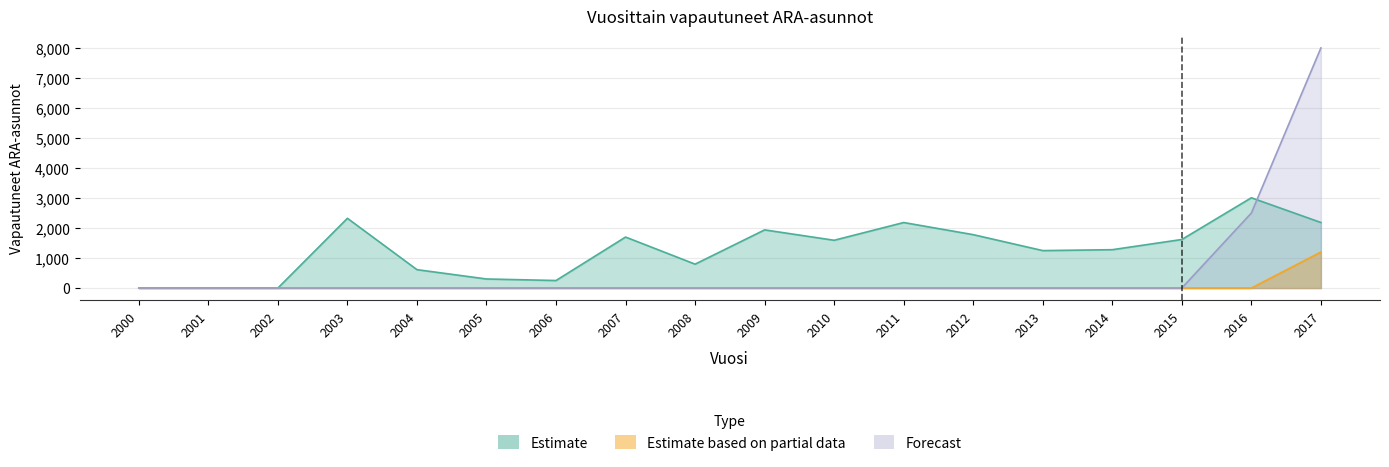

What is the average value of the Forecast series?

583